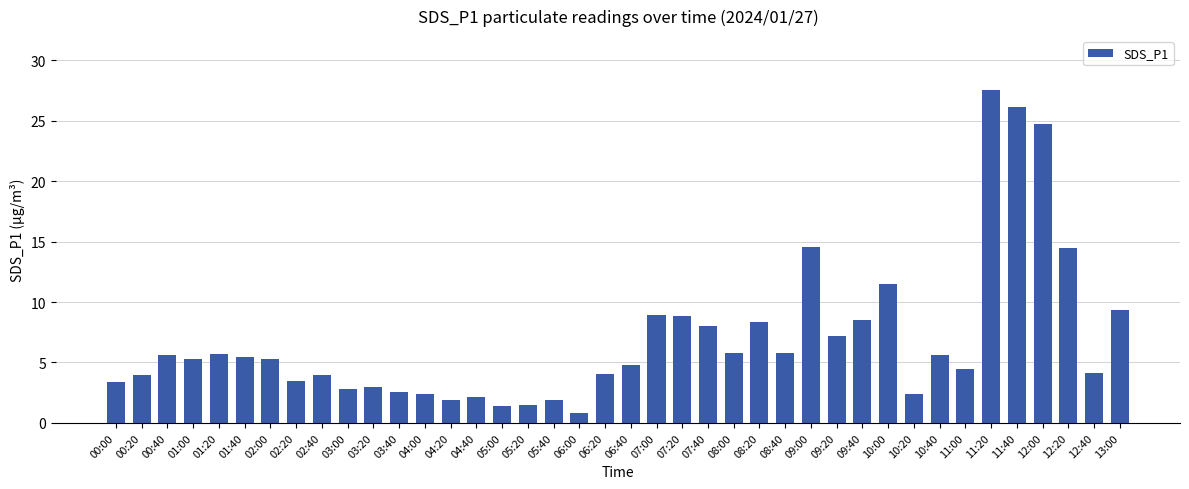

Which category has the lowest value across all series?

06:00